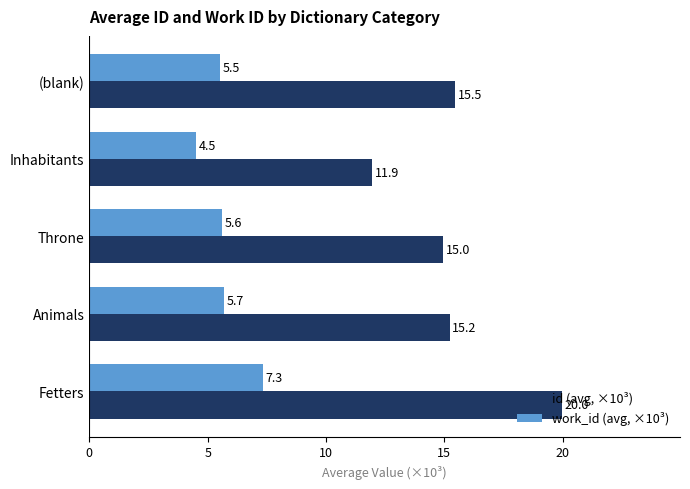

What is the sum of the work_id (avg, ×10³) values at Inhabitants and Throne?

10.1